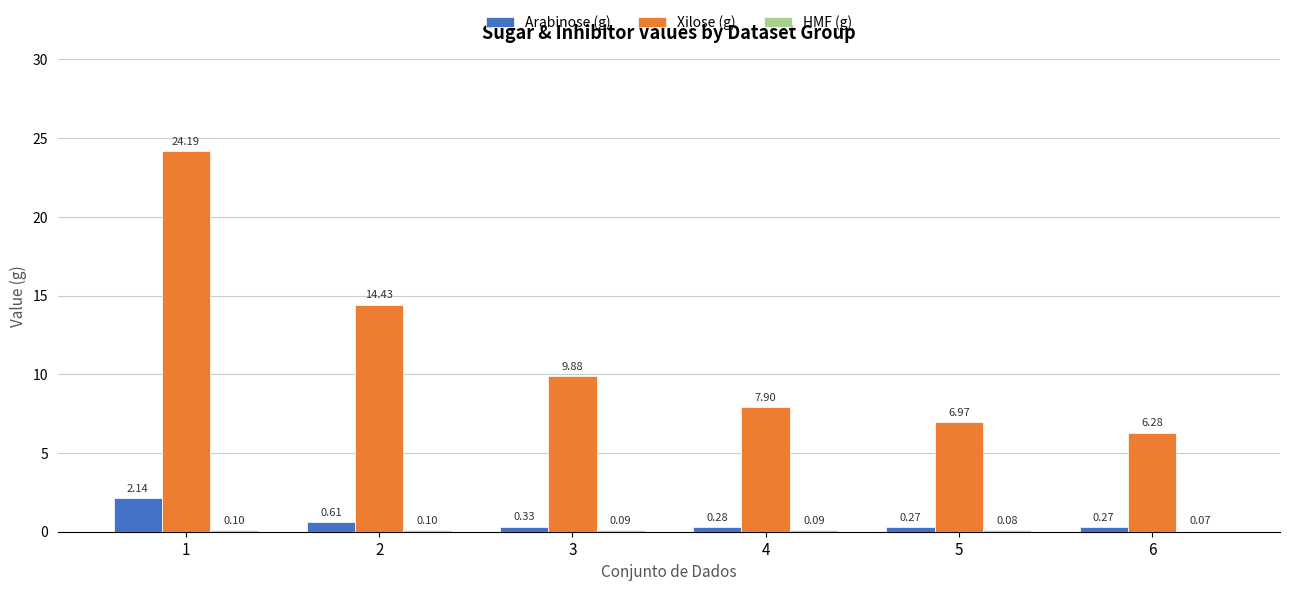

Between 1 and 2, which series saw the biggest shift?

Xilose (g)